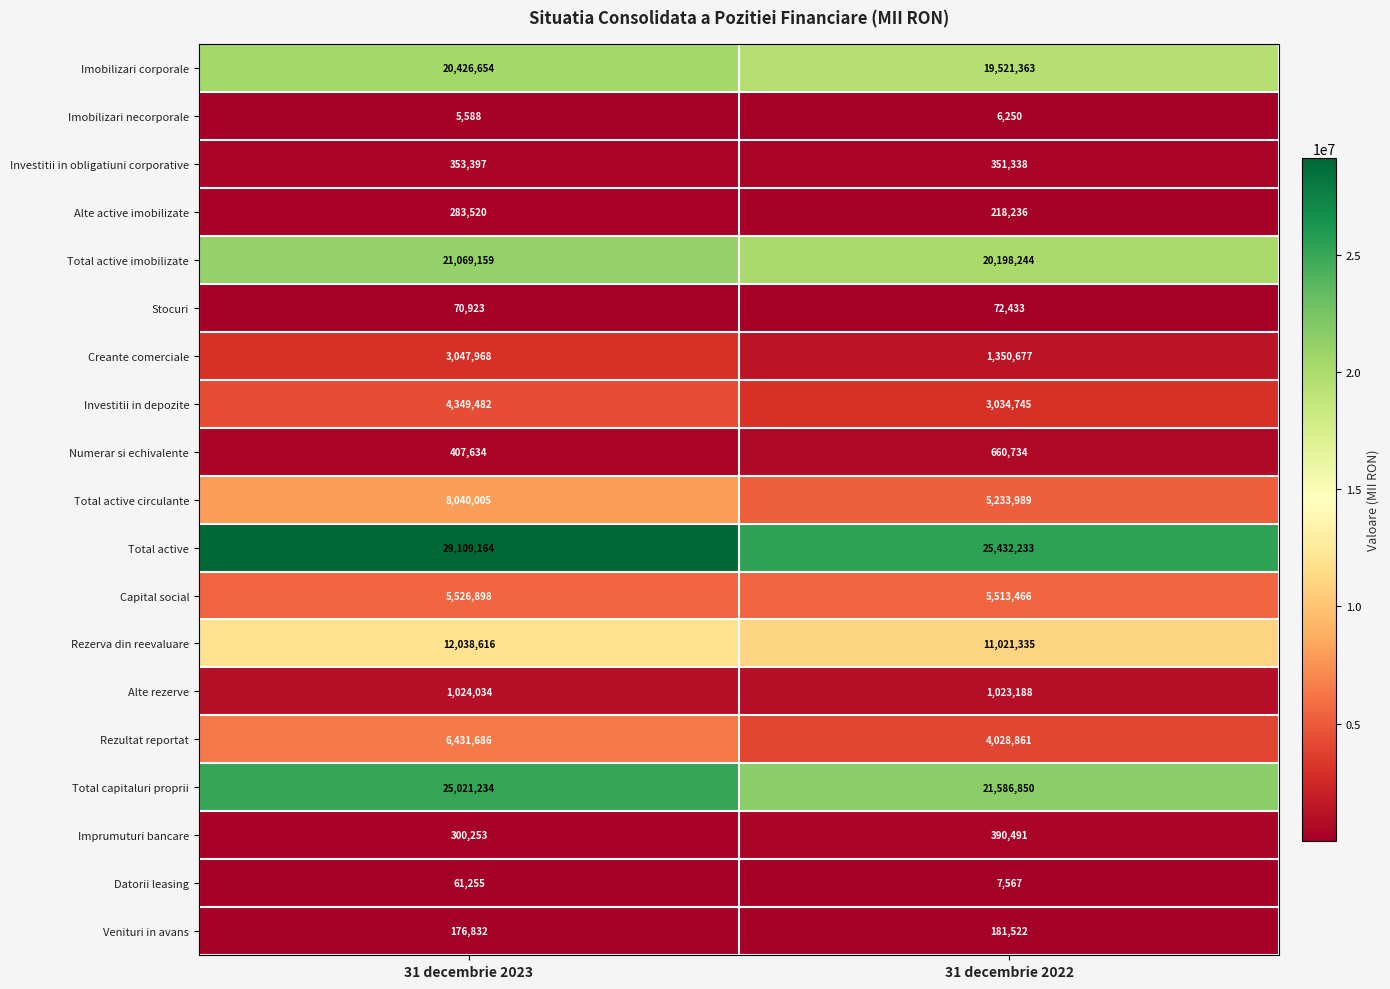

True or false: Total active imobilizate has a value of 31452142 at 31 decembrie 2022.

False